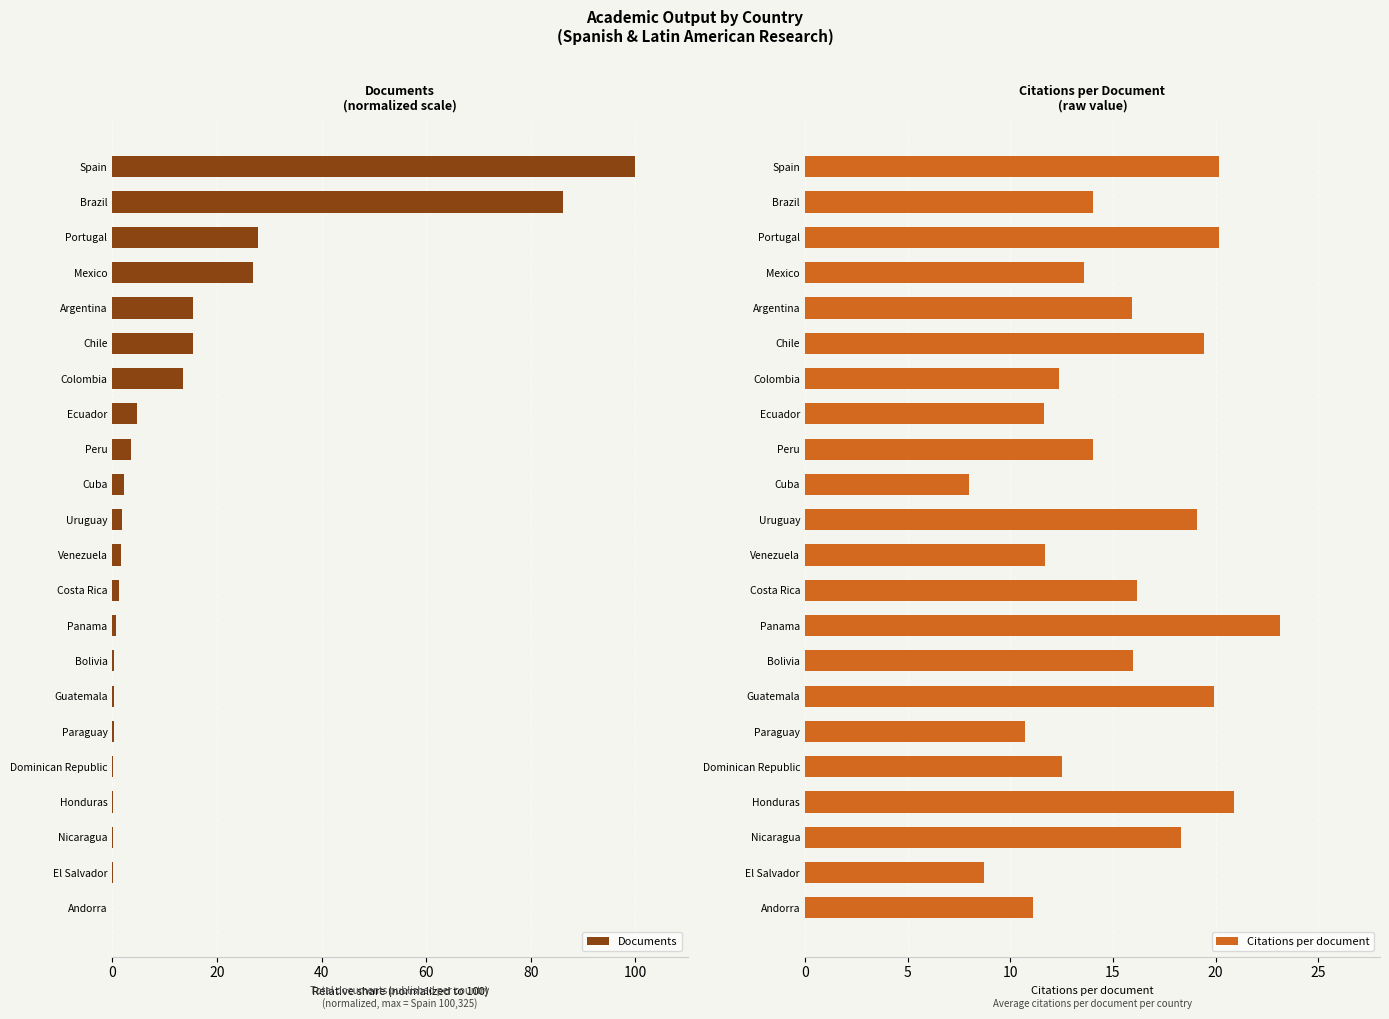

What is the difference between the maximum and minimum values in the Documents series?

100.0